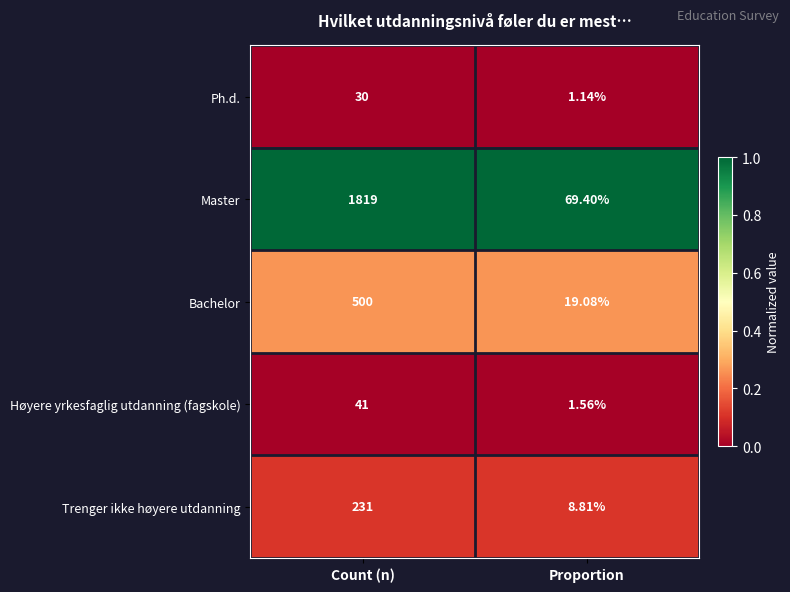

How many data points does each series have?

2